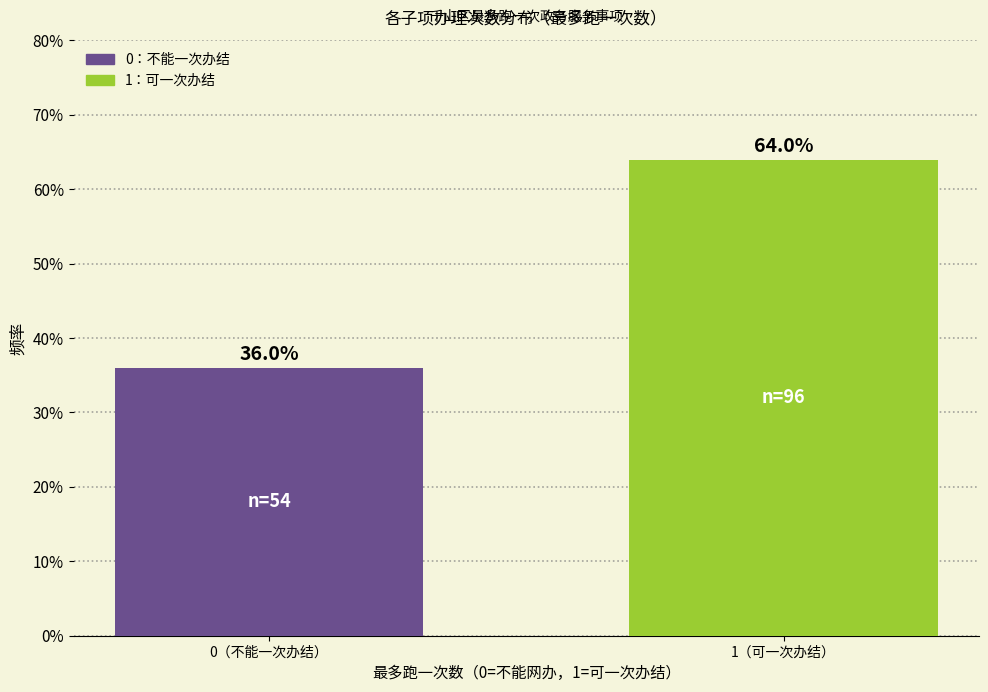

Reading left to right, what are all the values shown in this chart?

0（不能一次办结）=36	1（可一次办结）=64